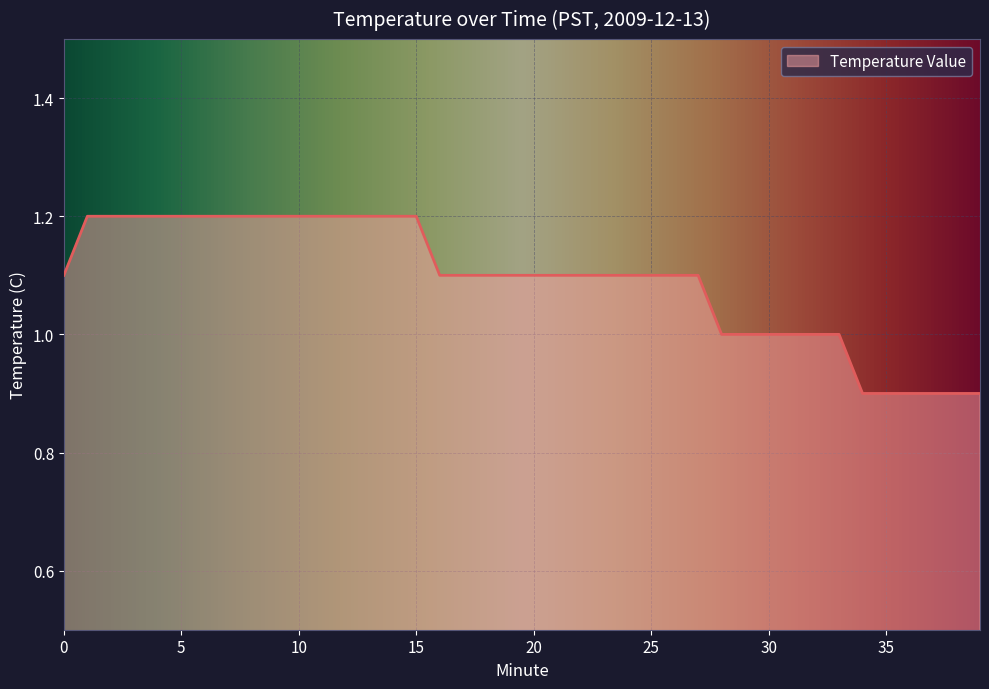

What is the smallest value displayed?

0.9